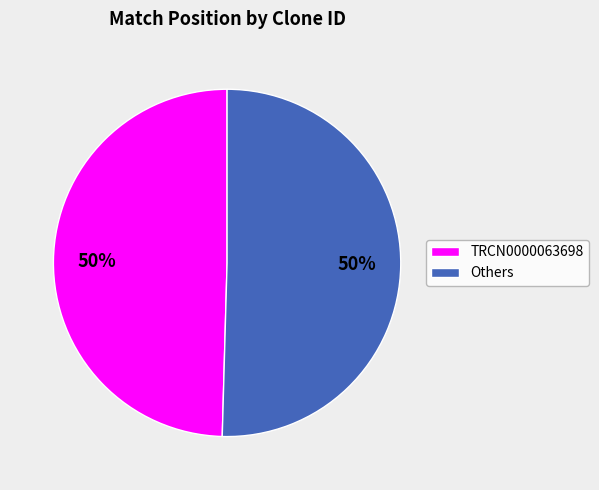

True or false: TRCN0000063698 accounts for 50% of the total.

True